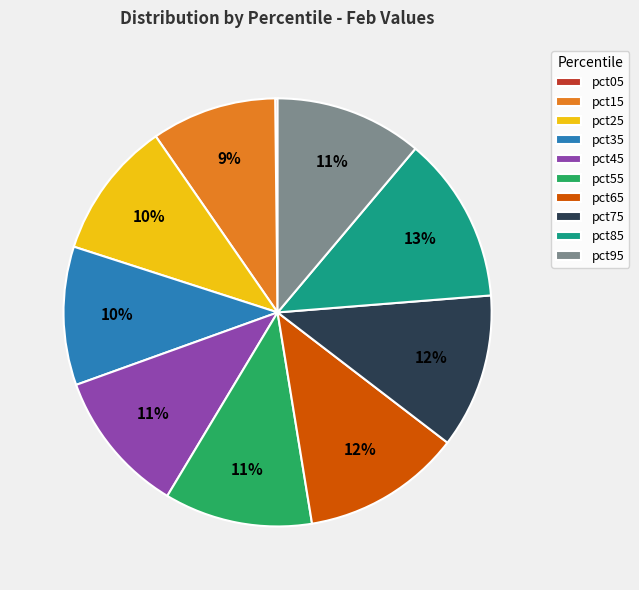

Is it true that pct75 is 12% of the pie?

True